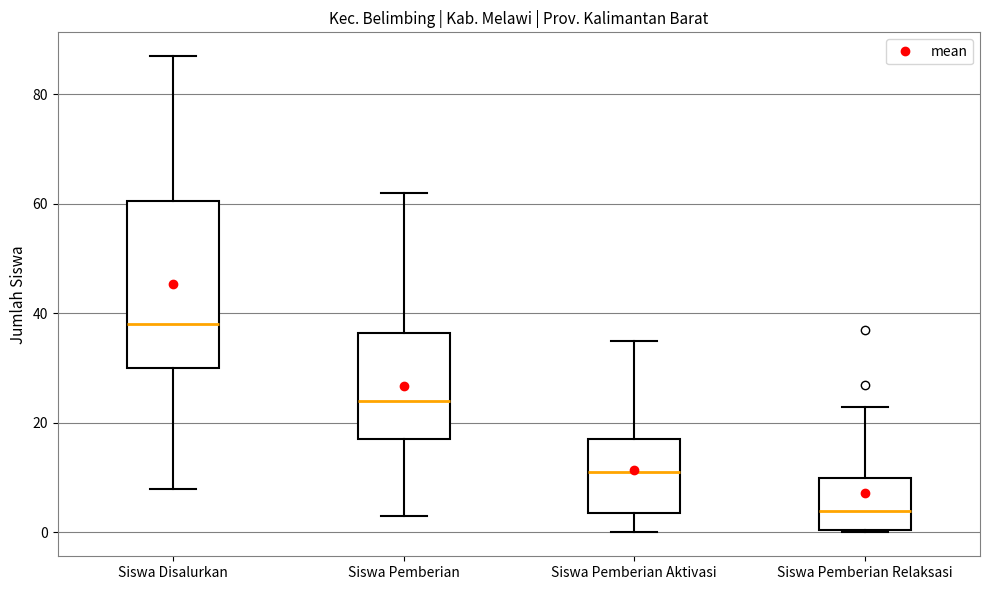

Which box is the tallest, from its lower edge to its upper edge?

Siswa Disalurkan